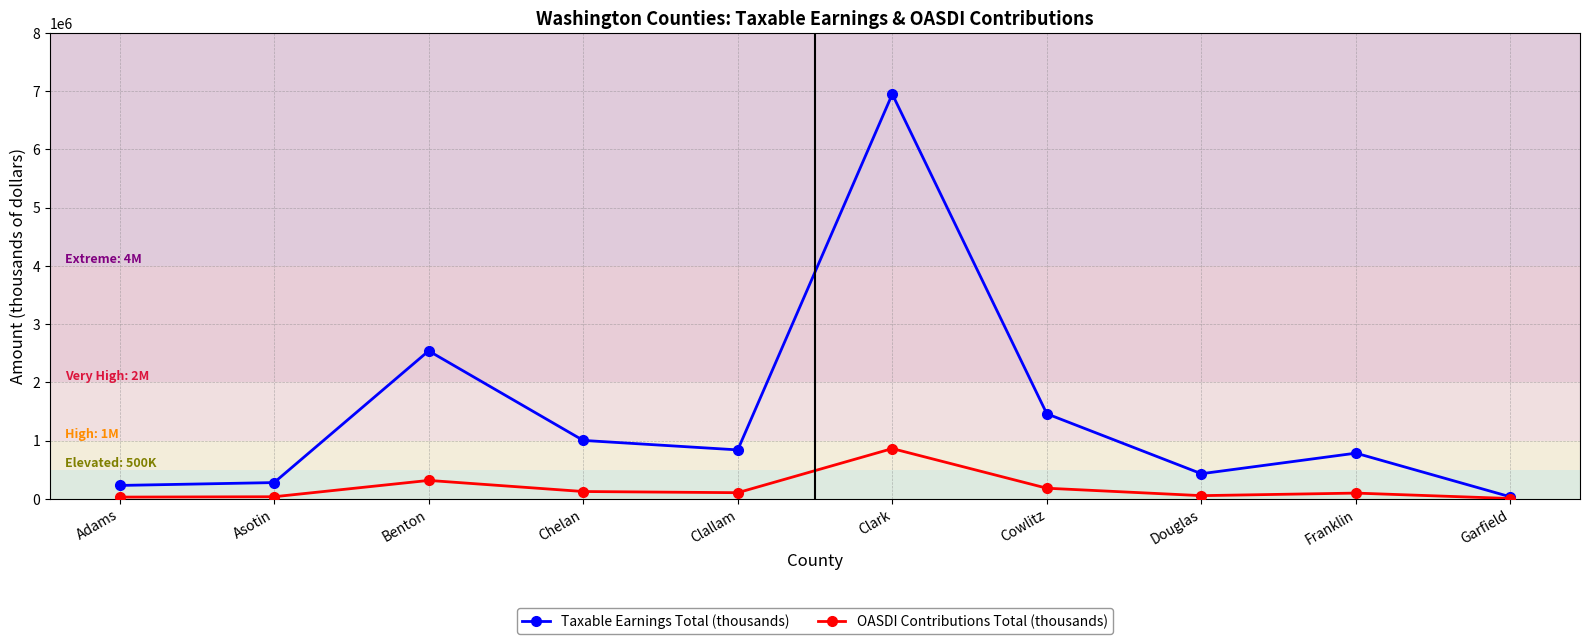

The value of Taxable Earnings Total (thousands) at Clark is 6951166. True or false?

True